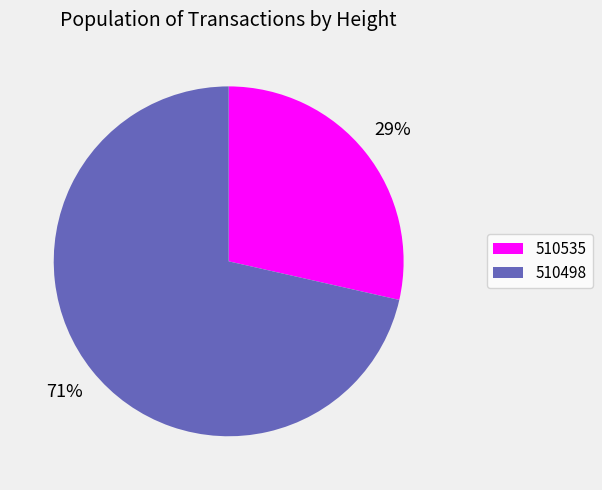

Which slice is the smallest?

510535